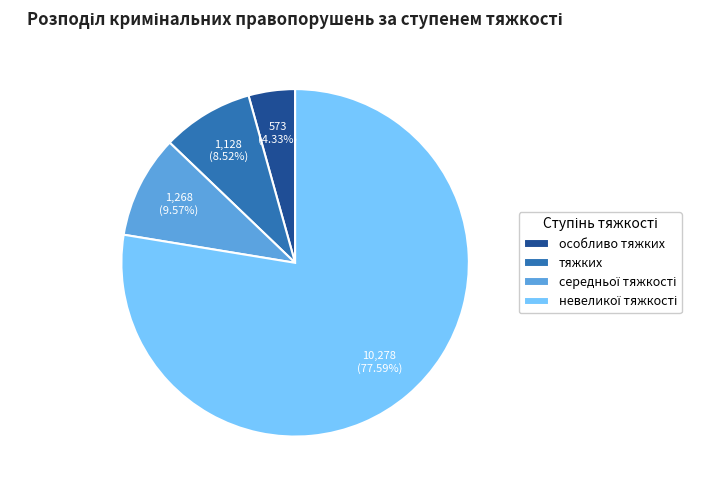

Is there a majority slice in this chart?

Yes